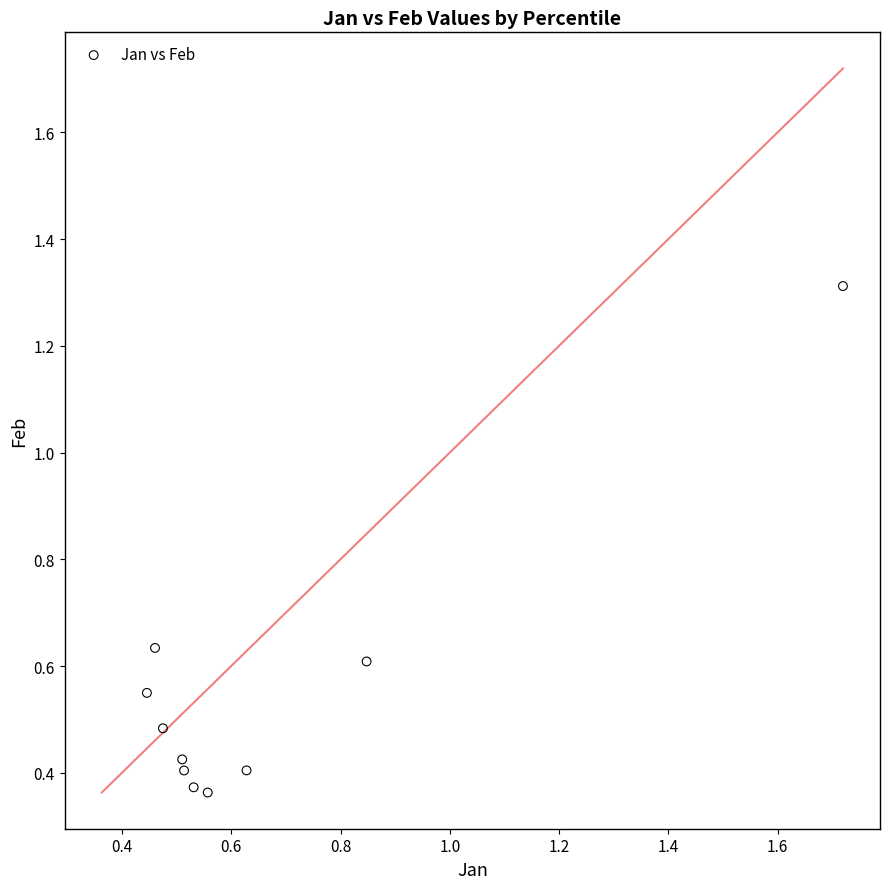

What is the range of Y values (max minus min)?

0.9